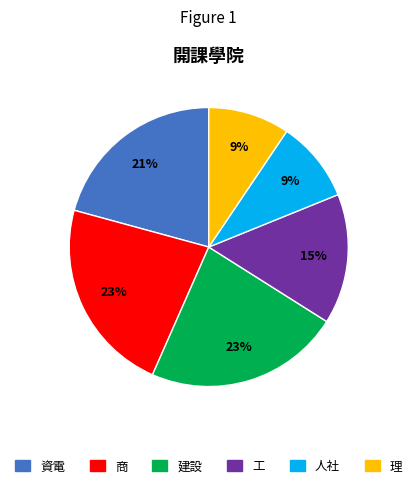

Is the sum of 人社 and 資電 greater than half?

No